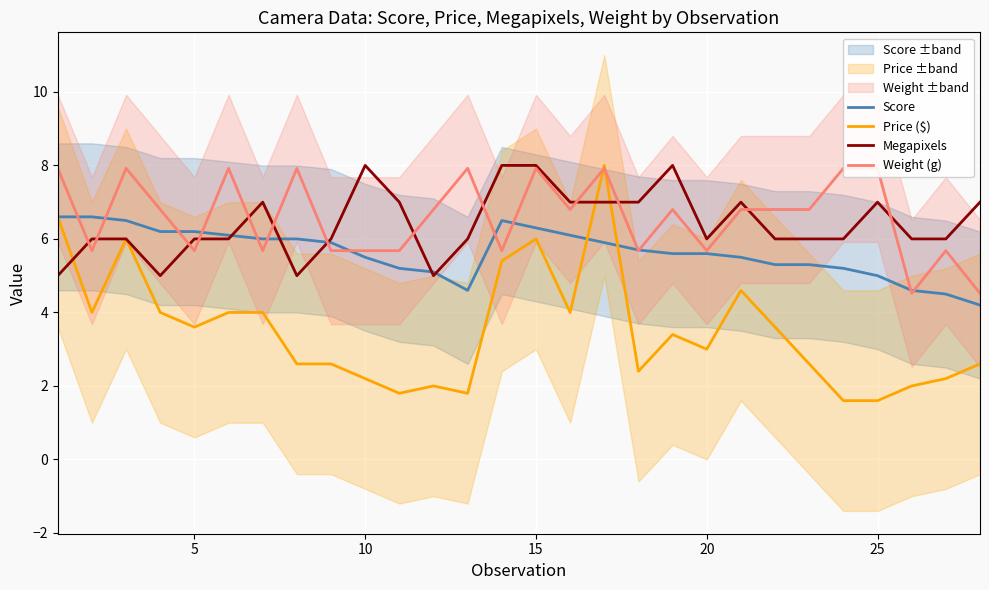

True or false: Score has more than 2 points higher than both neighbors.

False